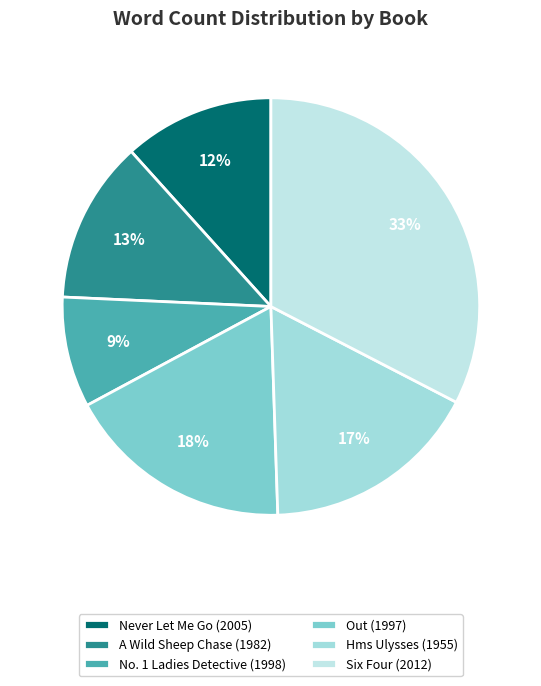

True or false: Never Let Me Go (2005) accounts for 1% of the total.

False